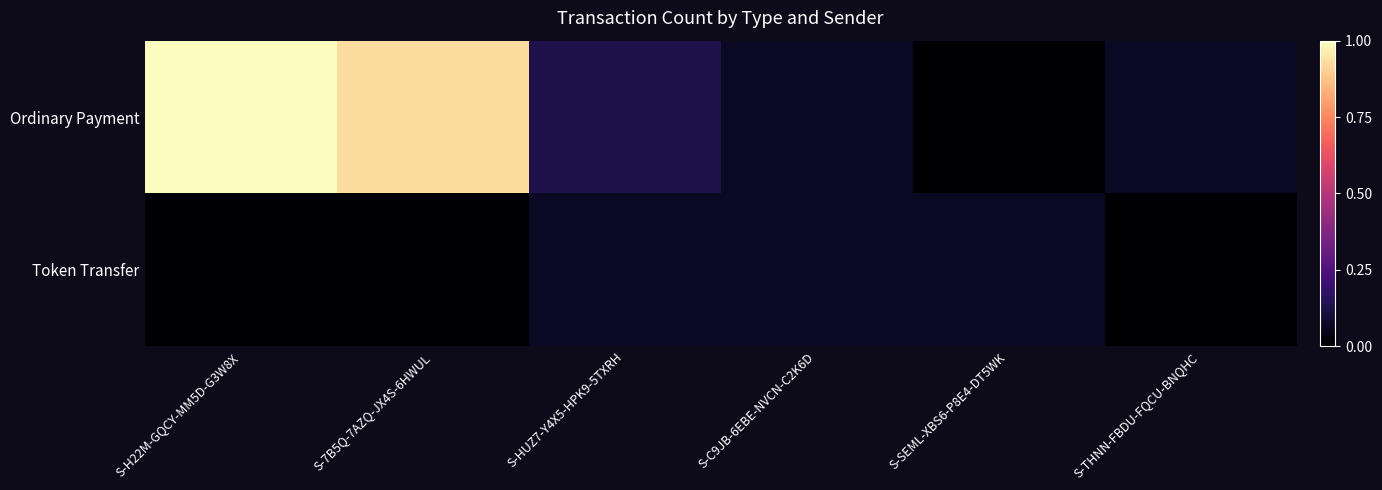

List the series in order of their overall mean, lowest first.

Token Transfer, Ordinary Payment